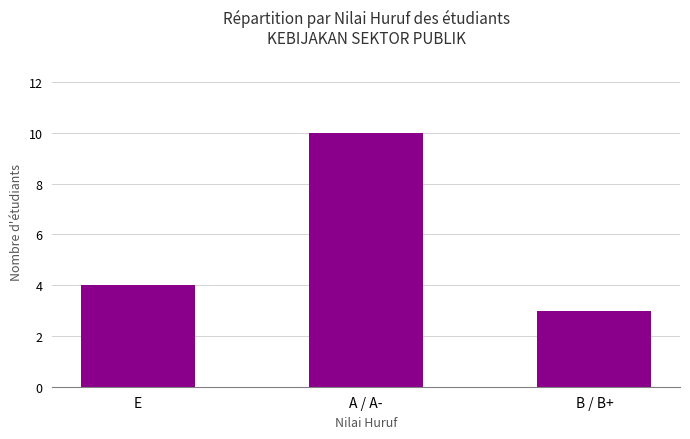

True or false: the data shows 1 at E.

False